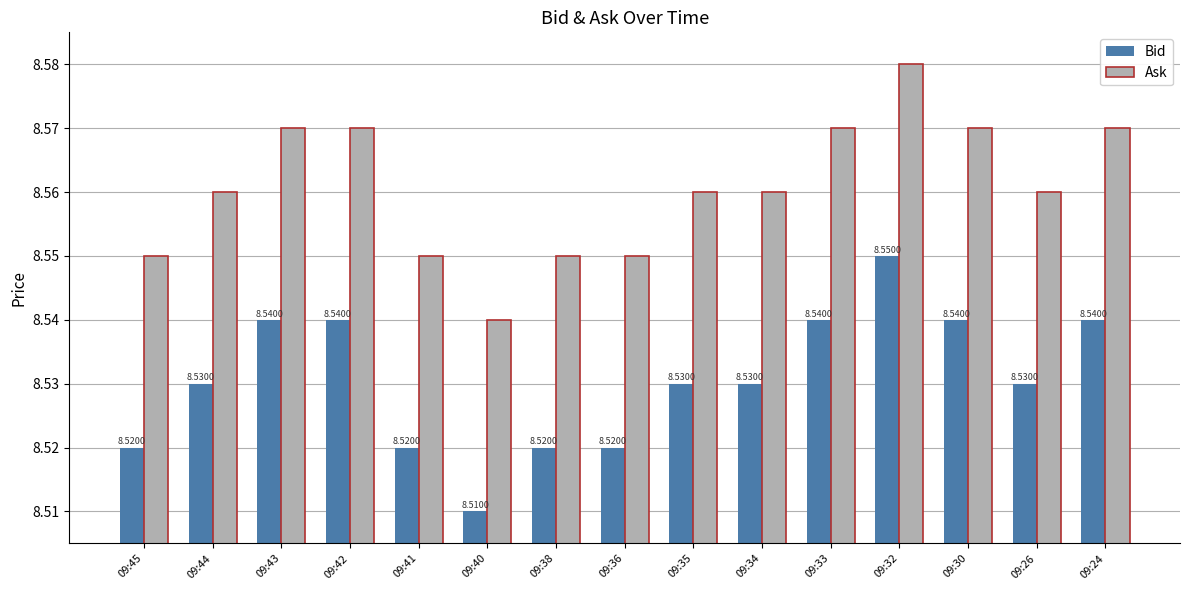

Are the bars grouped side by side (vs. stacked)?

Yes